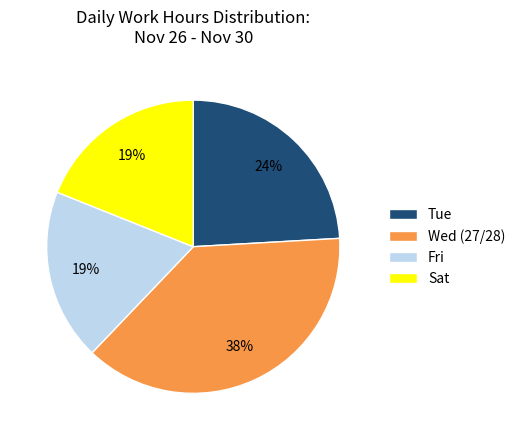

How many segments does this pie chart have?

4